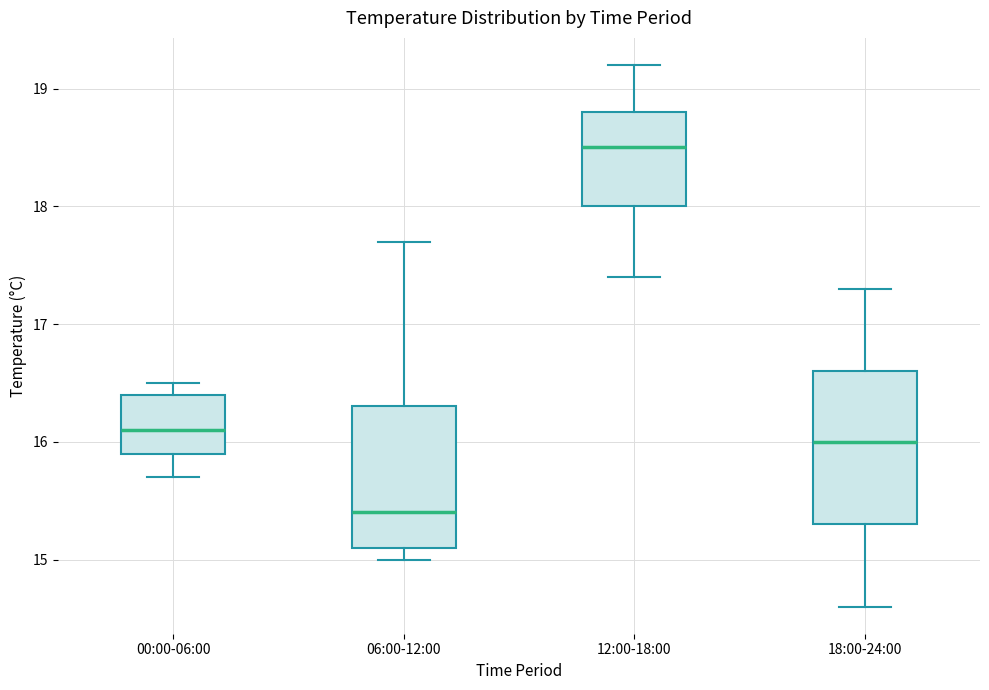

Reading left to right, transcribe this box plot: for each box, give where its median line is, the range the box spans, and where its two whiskers end, as read against the y-axis. The values are not printed on the chart, so give them approximately, as read against the axis.

00:00-06:00: median 16.1, box 15.9 to 16.4, whiskers 15.7 to 16.5
06:00-12:00: median 15.4, box 15.1 to 16.3, whiskers 15.0 to 17.7
12:00-18:00: median 18.5, box 18.0 to 18.8, whiskers 17.4 to 19.2
18:00-24:00: median 16.0, box 15.3 to 16.6, whiskers 14.6 to 17.3